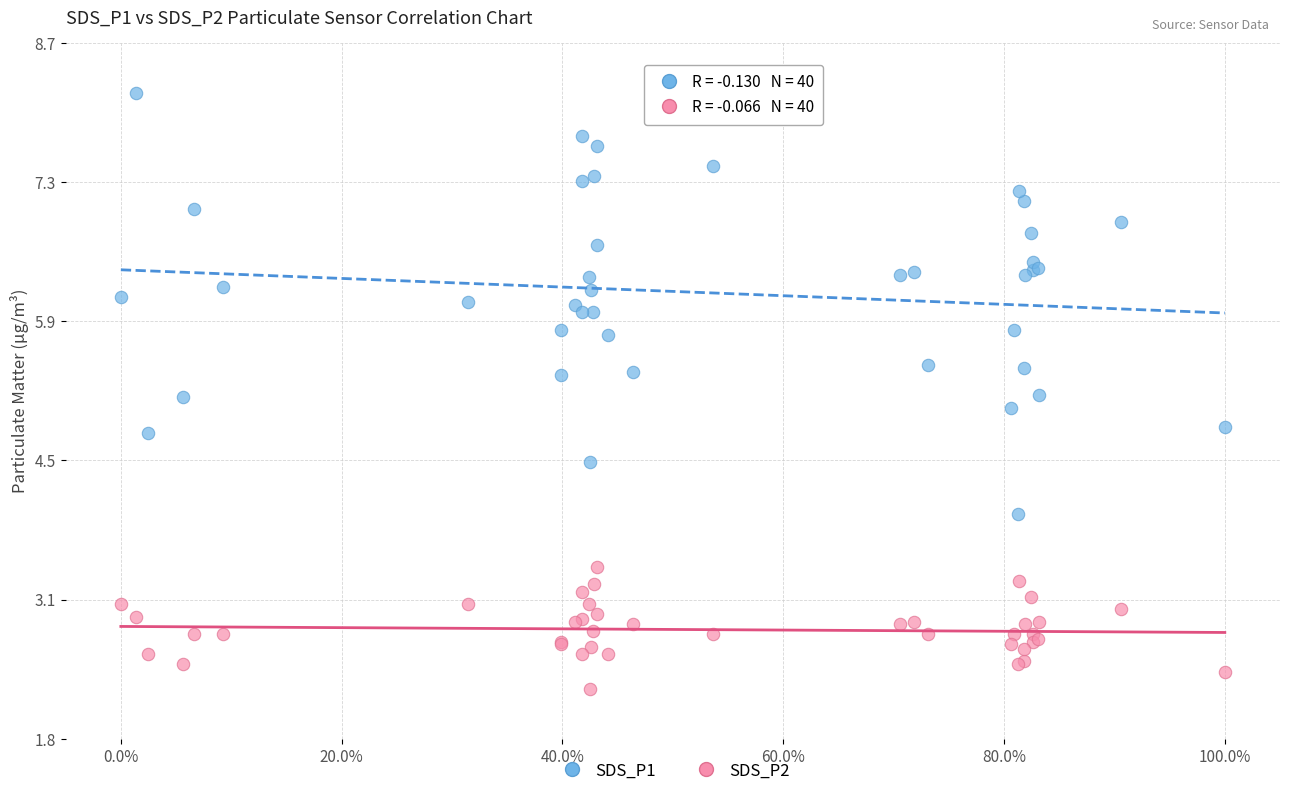

Which series reaches the maximum Y coordinate?

SDS_P1